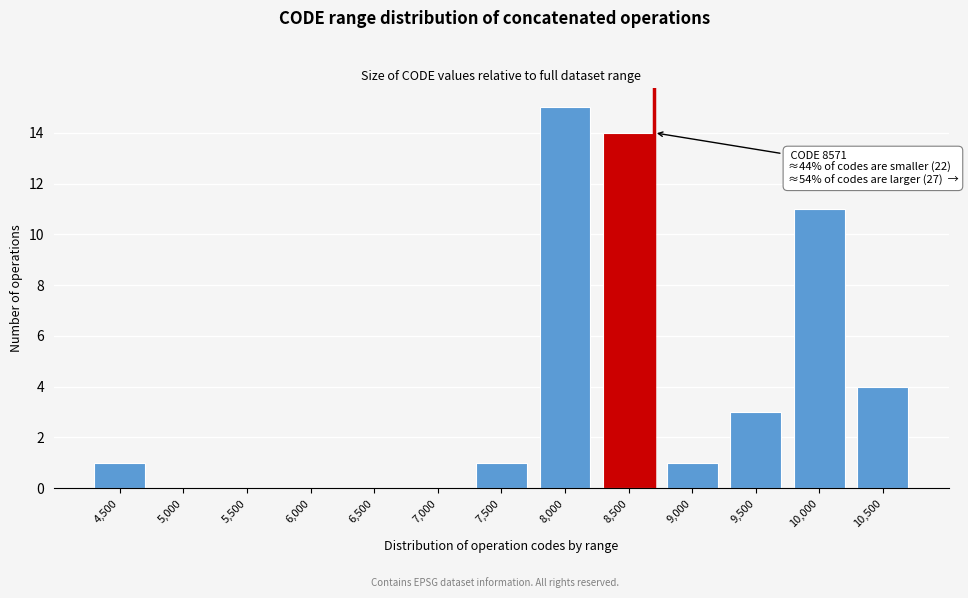

Reading left to right, list all the values displayed in this chart.

4,500=1	5,000=0	5,500=0	6,000=0	6,500=0	7,000=0	7,500=1	8,000=15	8,500=14	9,000=1	9,500=3	10,000=11	10,500=4